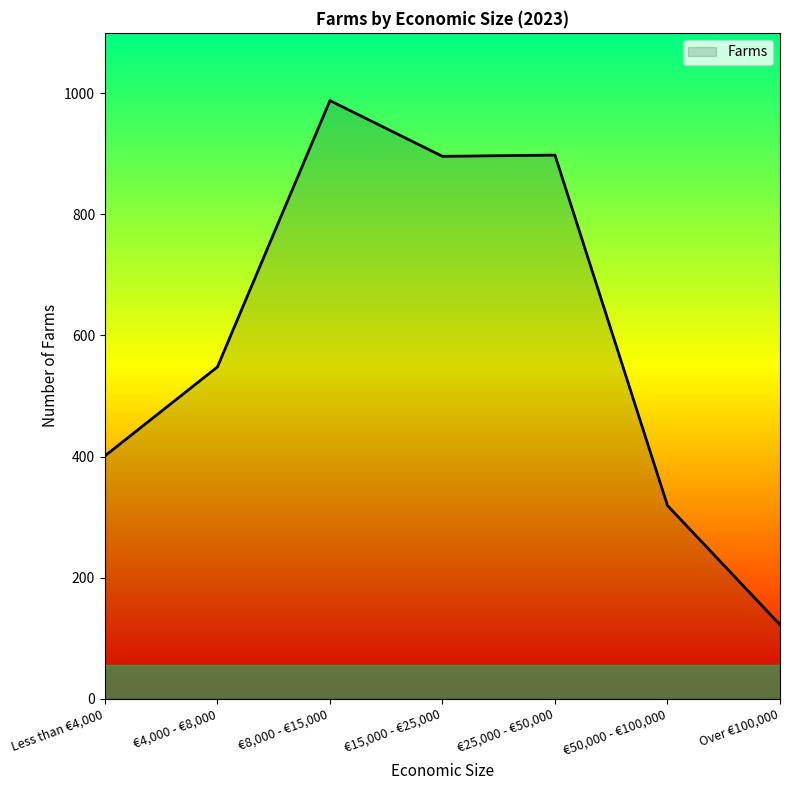

What is the smallest value displayed?

122